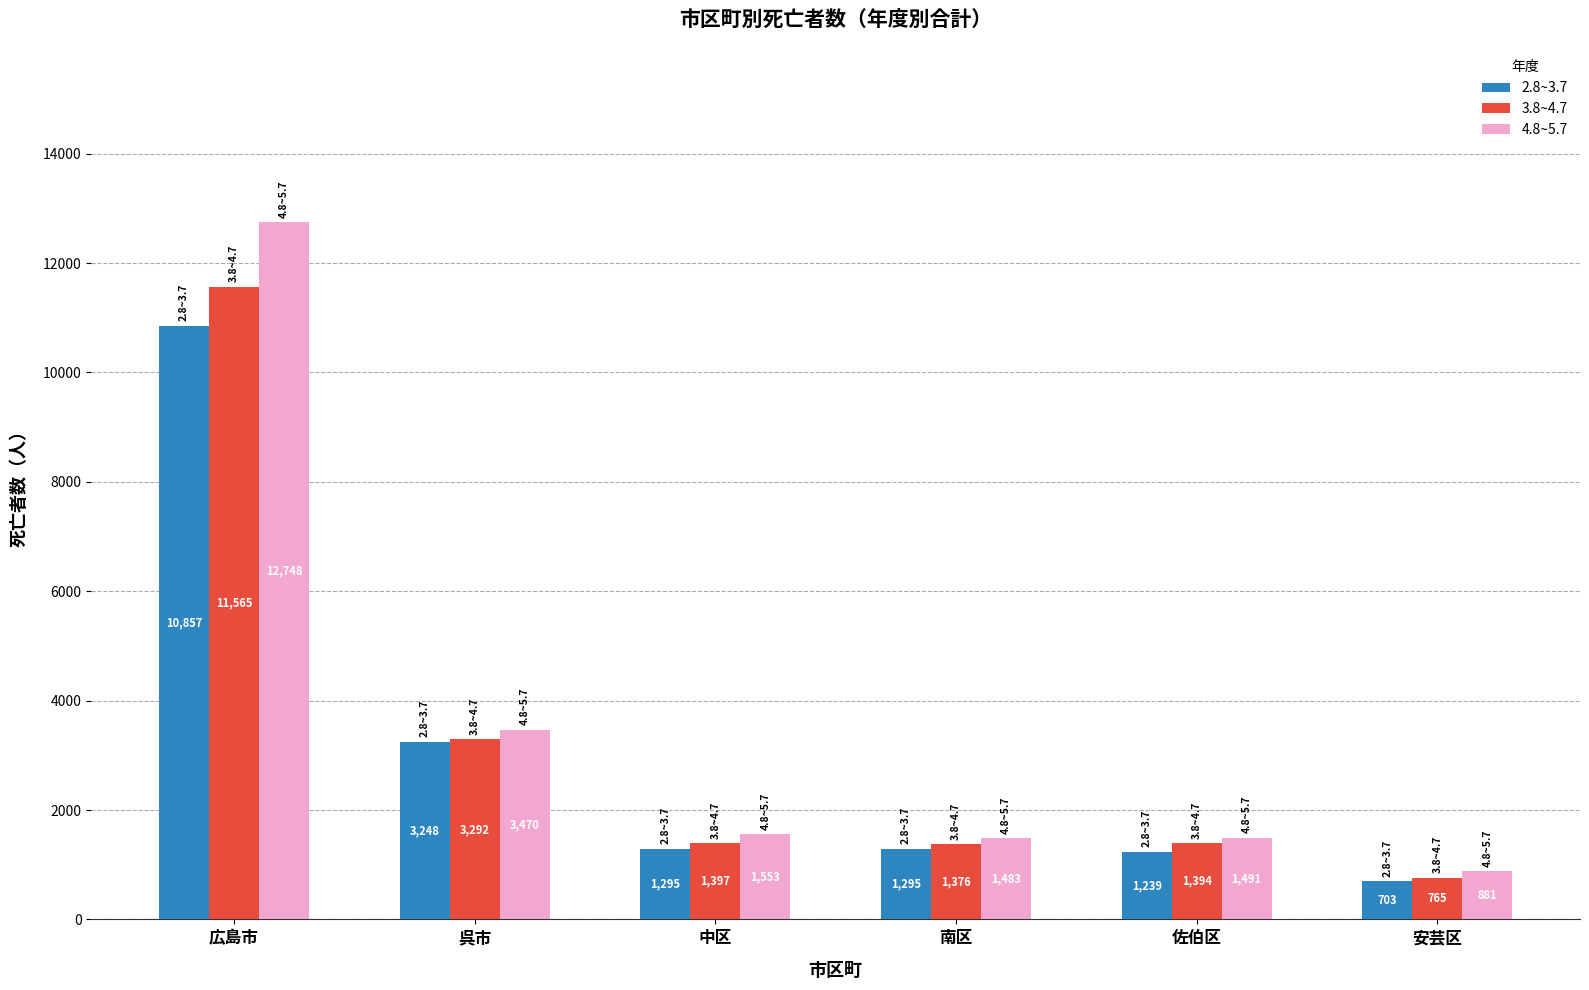

What is the label of the 3rd bar from the left?

中区